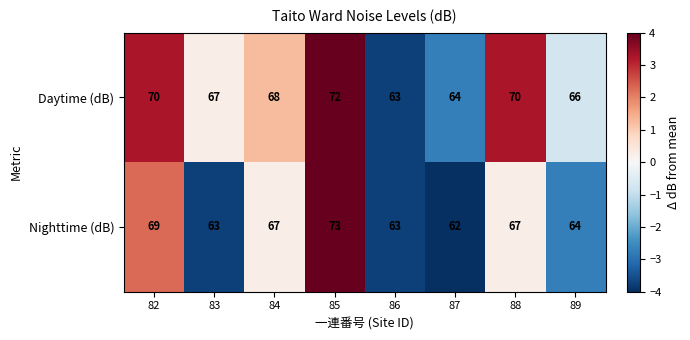

Which category has the lowest value across all series?

87